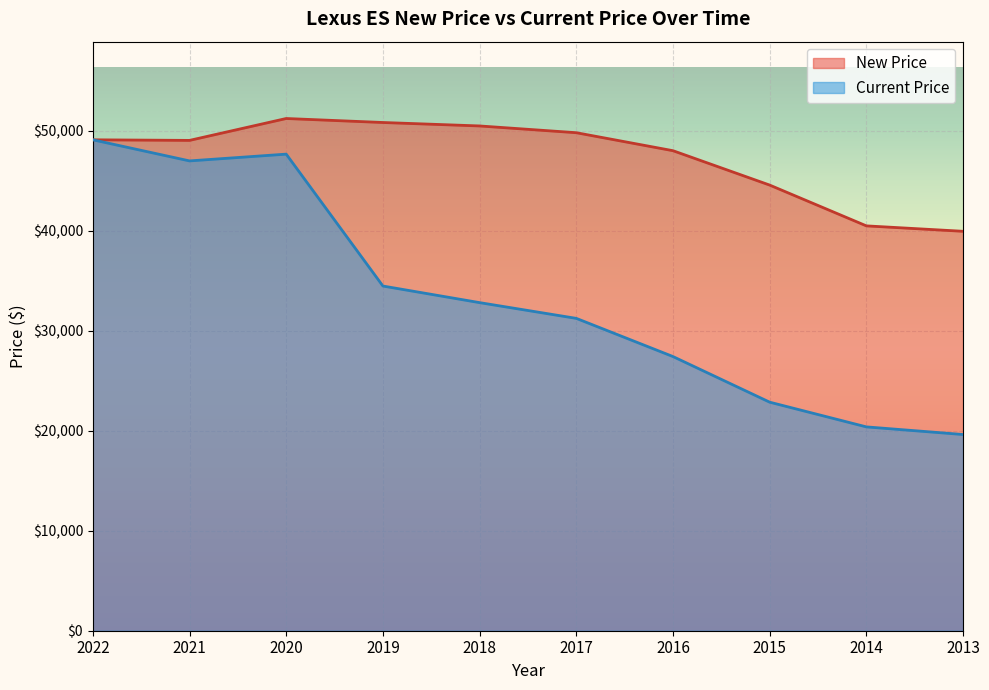

Read the Current Price value at 2020, to the nearest 50.

47700